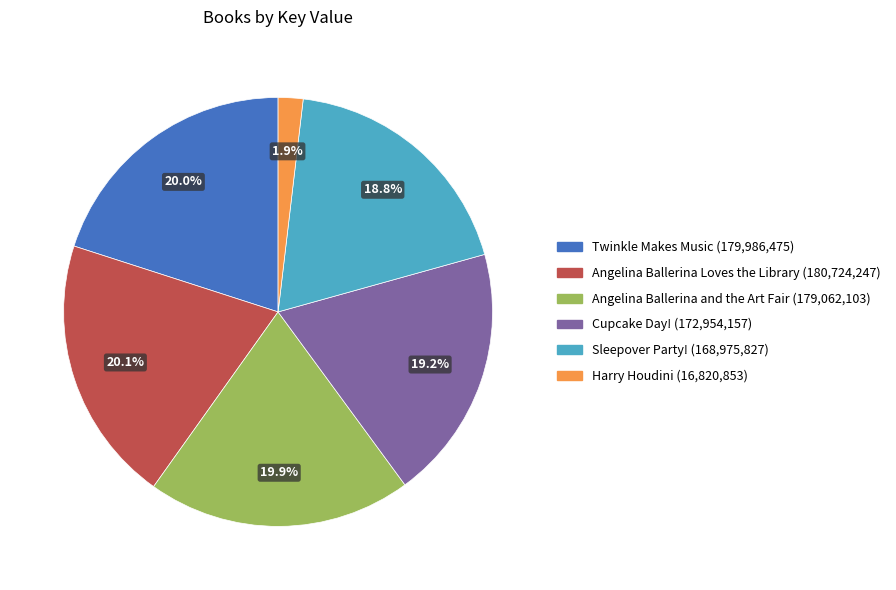

To the nearest percent, what is the combined percentage of Angelina Ballerina and the Art Fair and Cupcake Day!?

39%